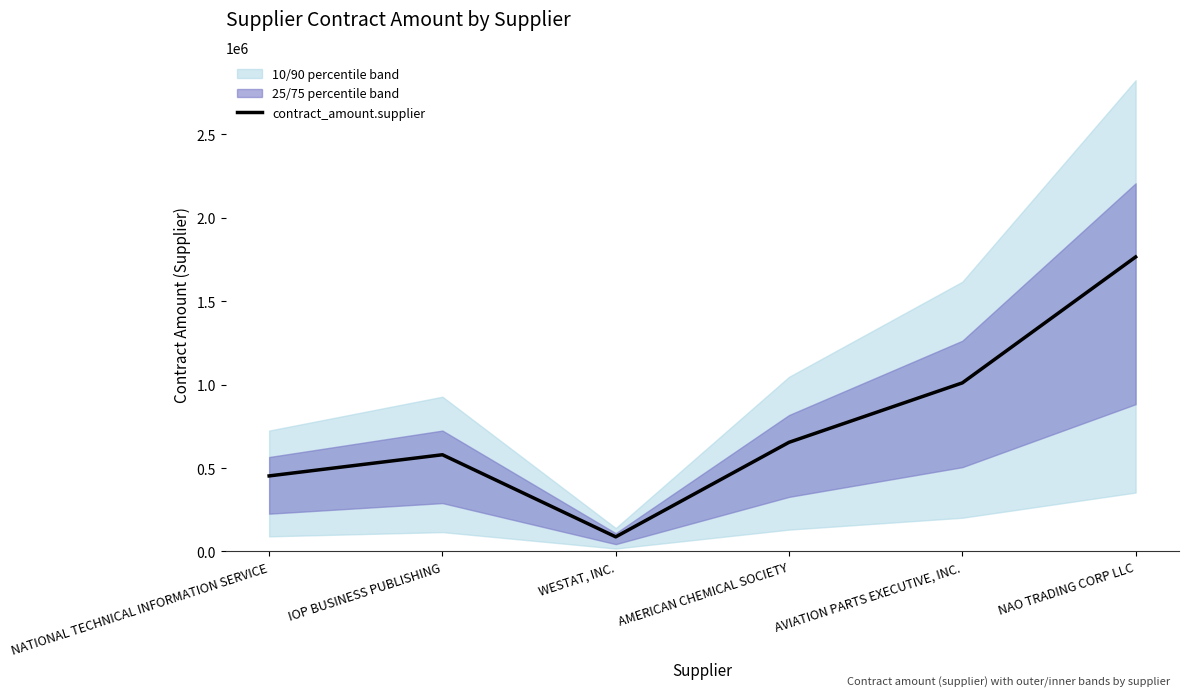

What is the difference between the maximum and minimum values?

1677939.9